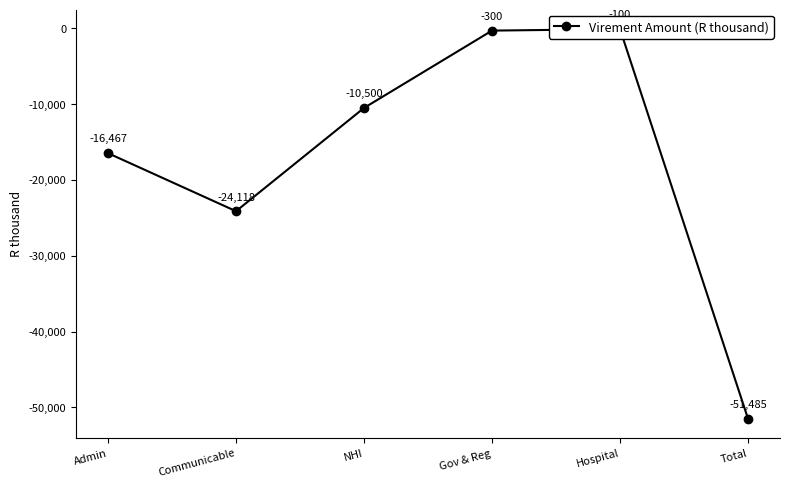

The value at Hospital is -32. True or false?

False